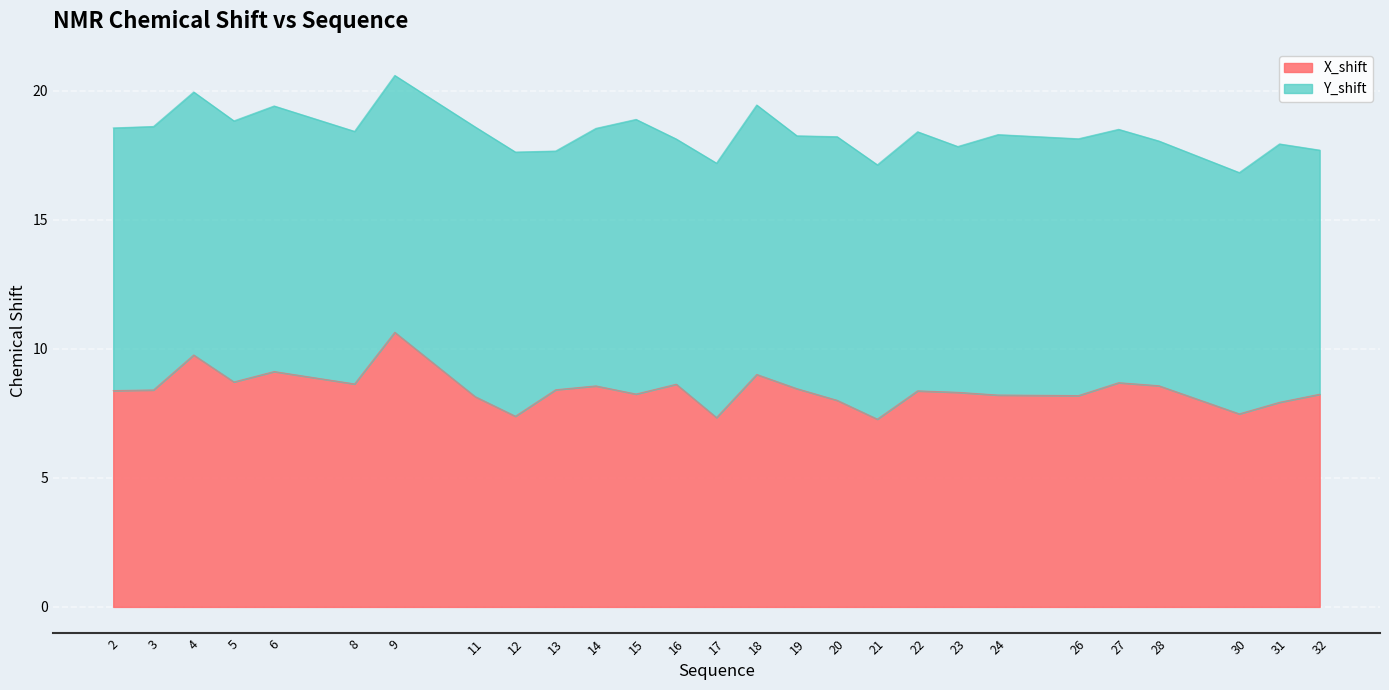

What is the sum of all values?

227.0